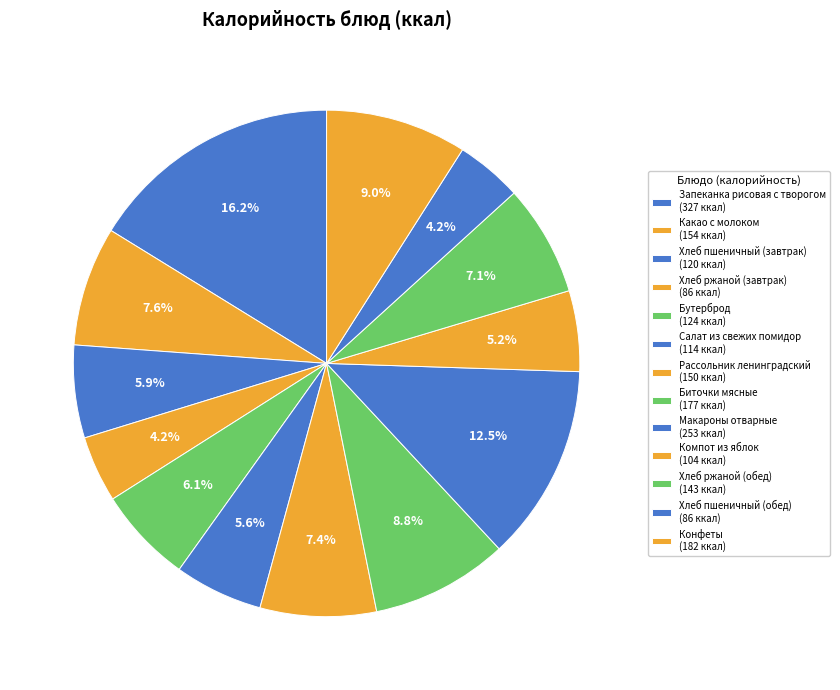

To the nearest percent, what percentage of the pie is Хлеб пшеничный (завтрак)?

6%